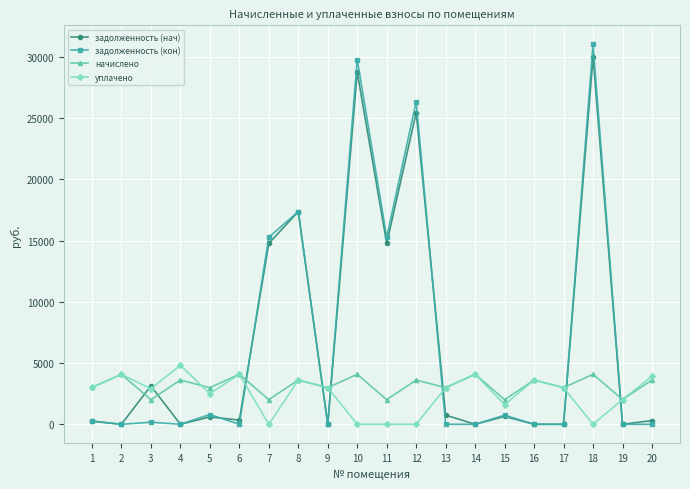

Read the начислено value at 8.

3612.5